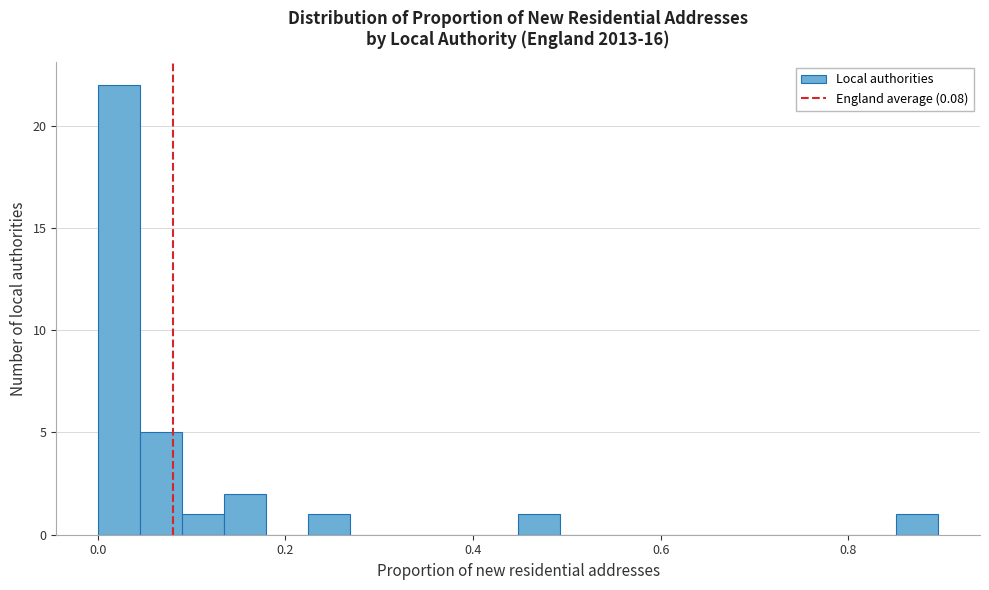

Read against the x-axis, roughly where is the centre of the tallest bar?

0.02